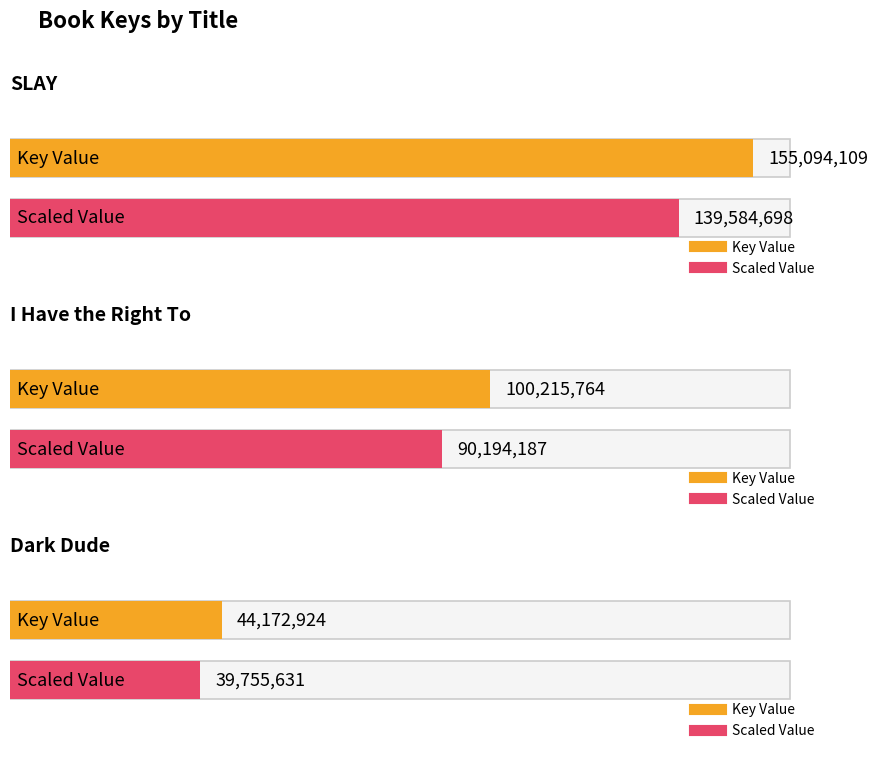

Which has a higher value, Dark Dude or SLAY?

SLAY